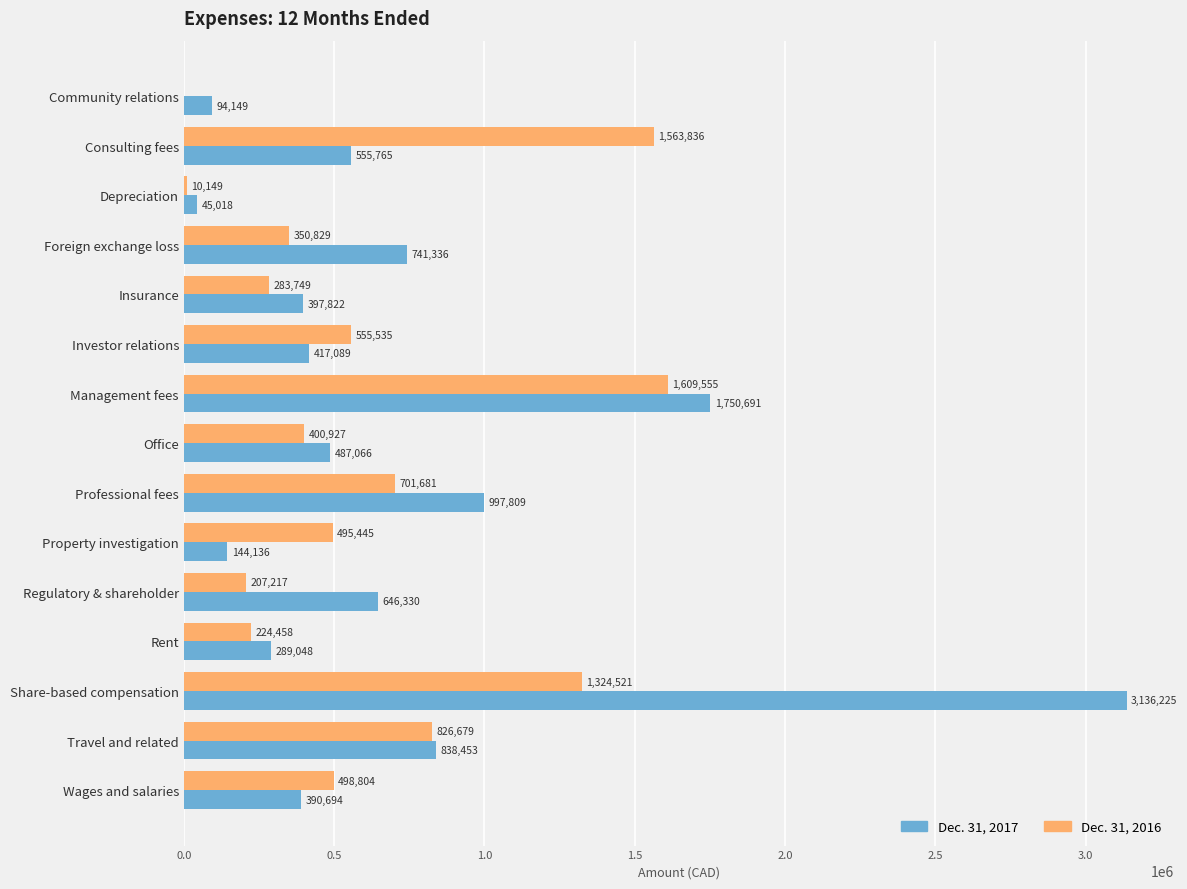

Which series changed the most between Insurance and Wages and salaries?

Dec. 31, 2016